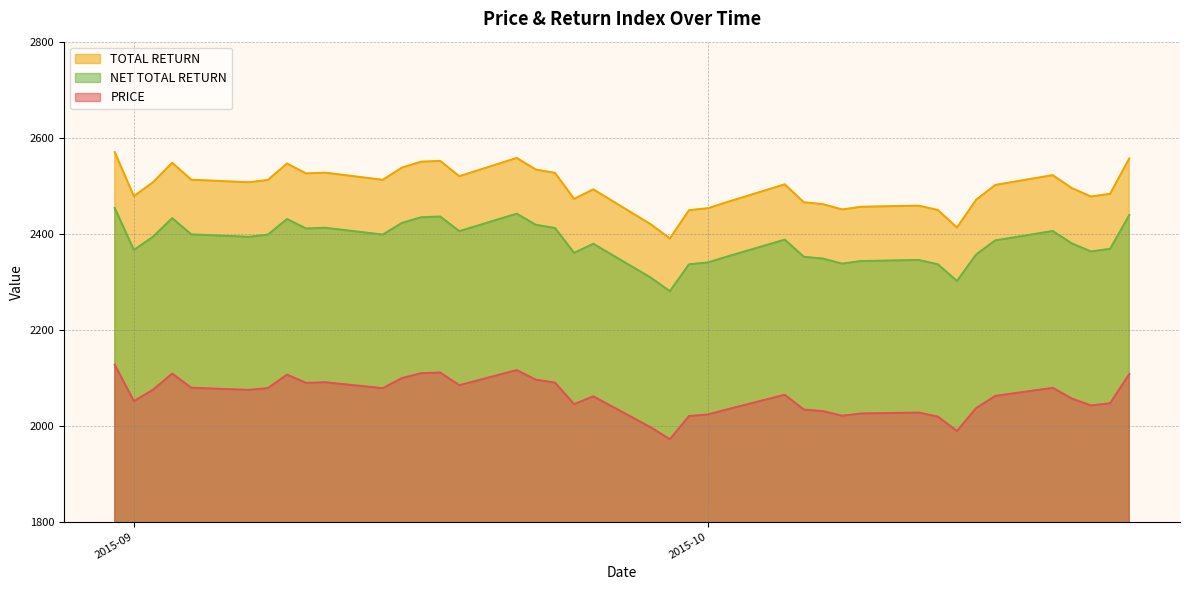

True or false: TOTAL RETURN and PRICE cross at least once.

False